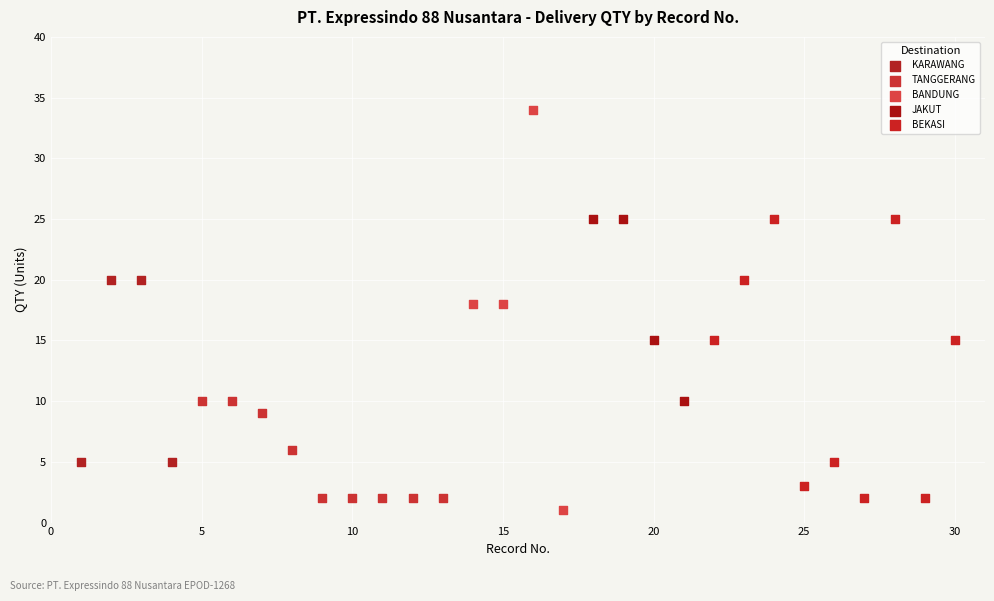

Which series reaches the maximum Y coordinate?

BANDUNG